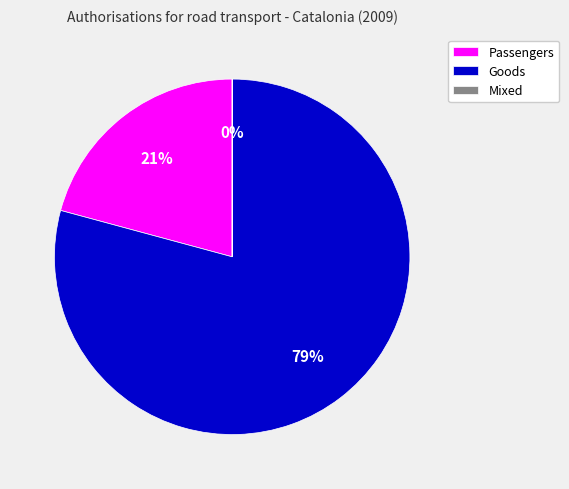

To the nearest percent, what is the difference between the Goods and Passengers slice percentages?

58%